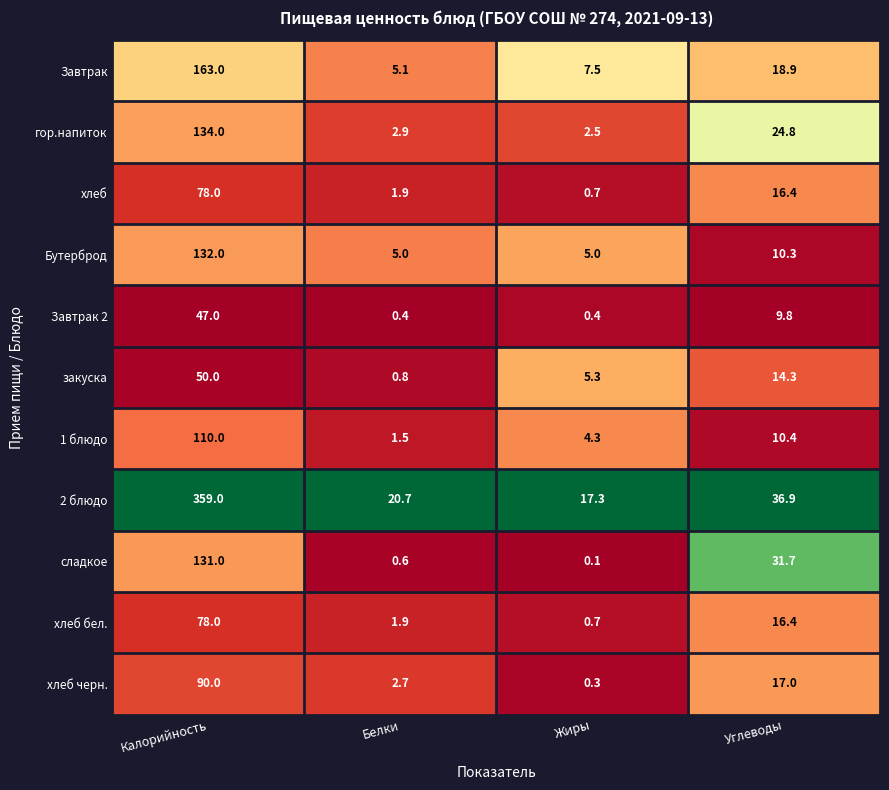

Which series has the largest range (max minus min)?

2 блюдо